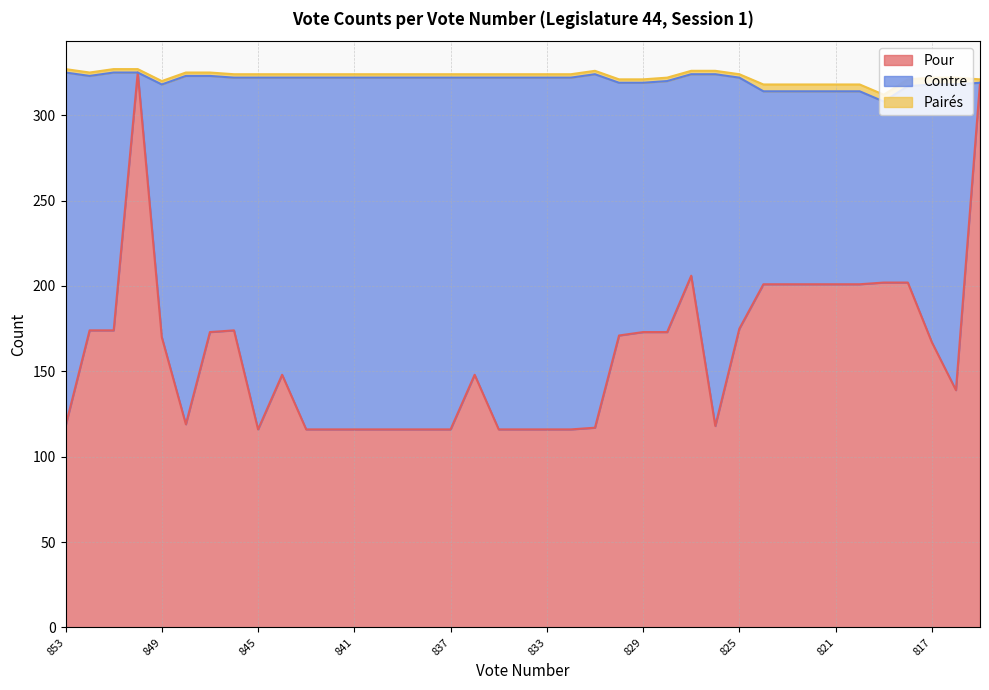

At which label does Contre first exceed 151?

853